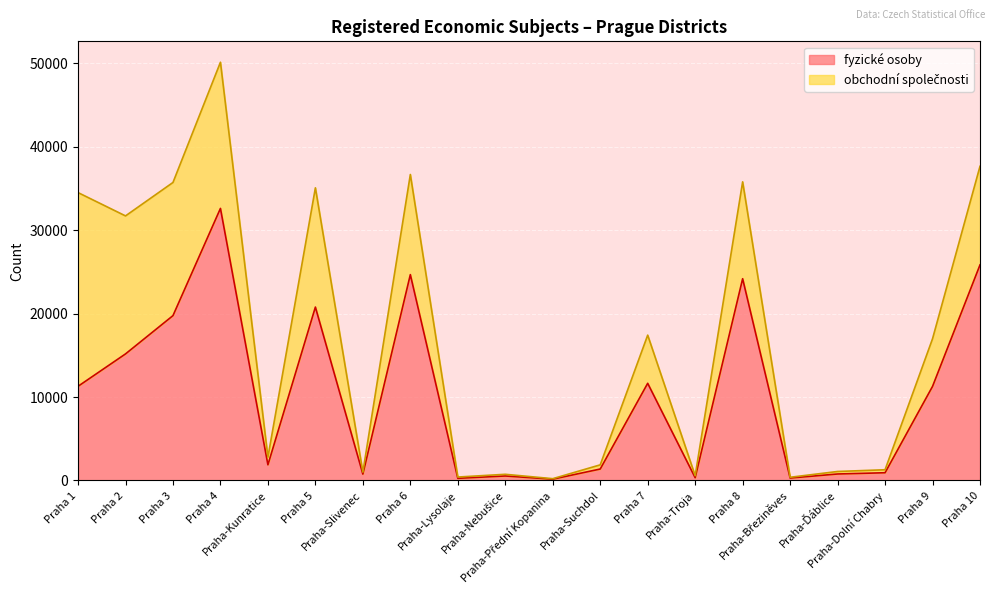

At which label is the value closest to 16380?

Praha 2